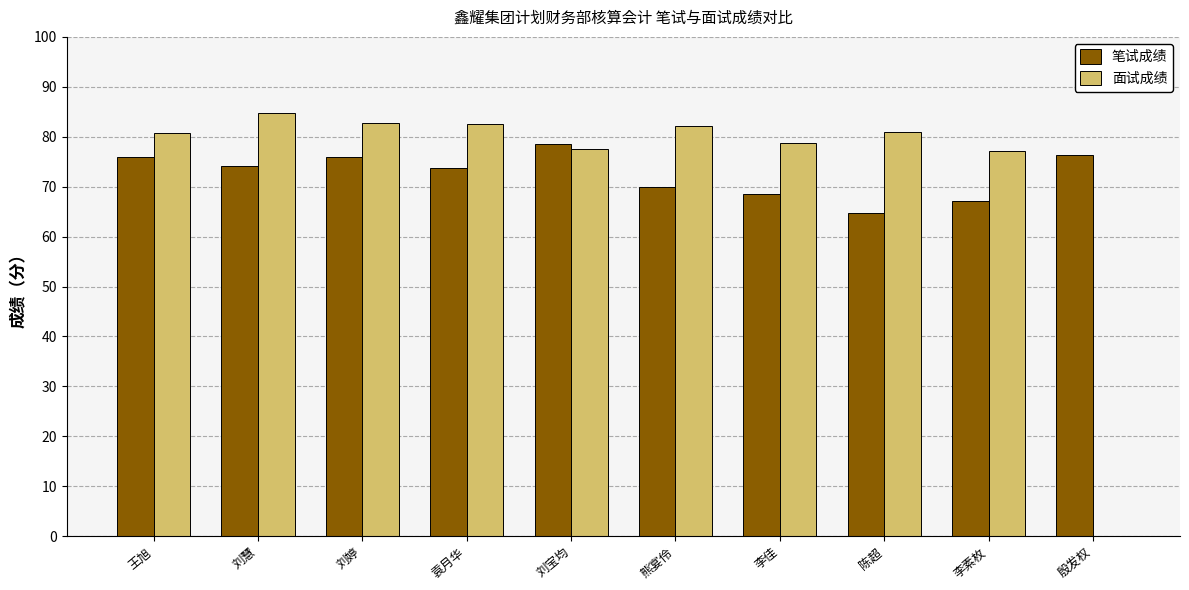

What is the highest value of the 笔试成绩 series?

78.5